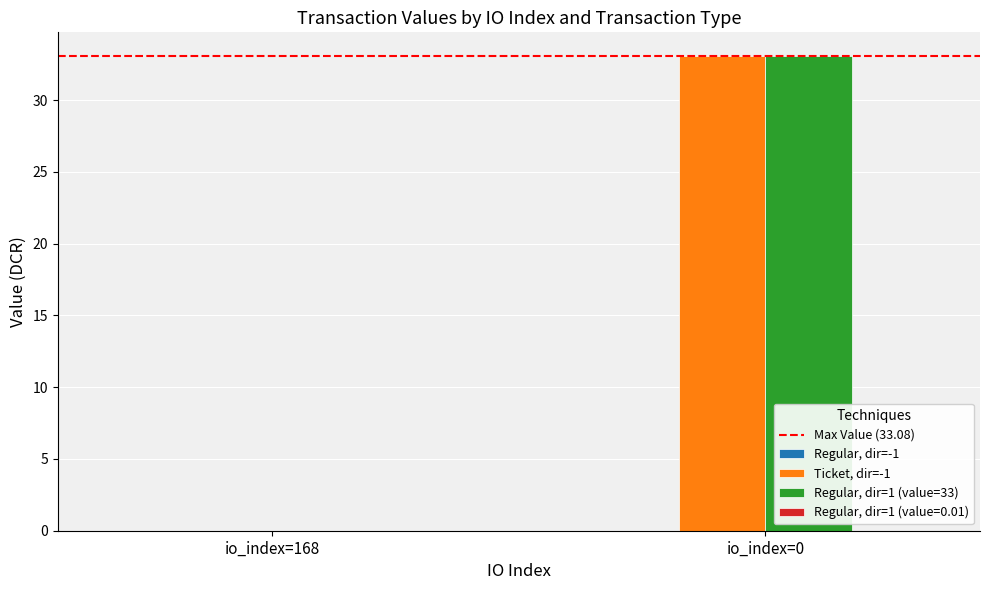

The value of Ticket, dir=-1 at io_index=0 is 33.1. True or false?

True